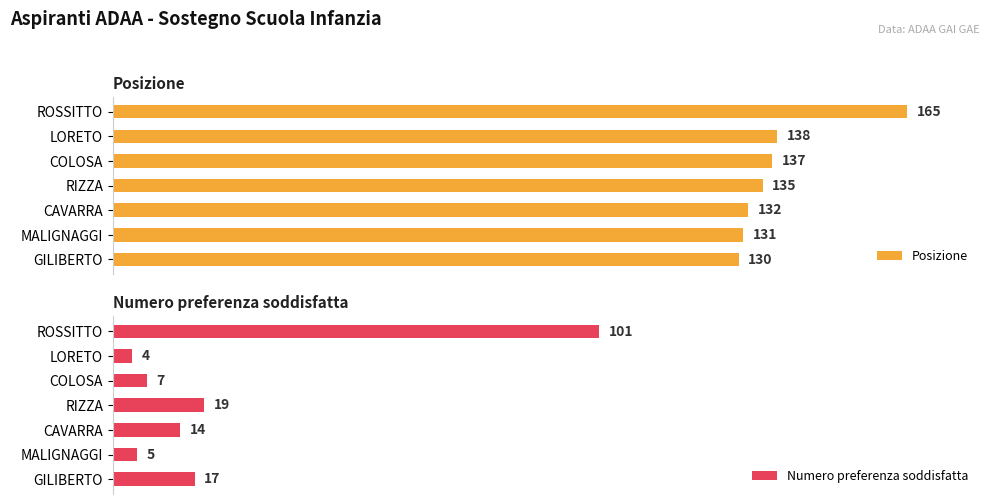

How many bars are there in total?

14